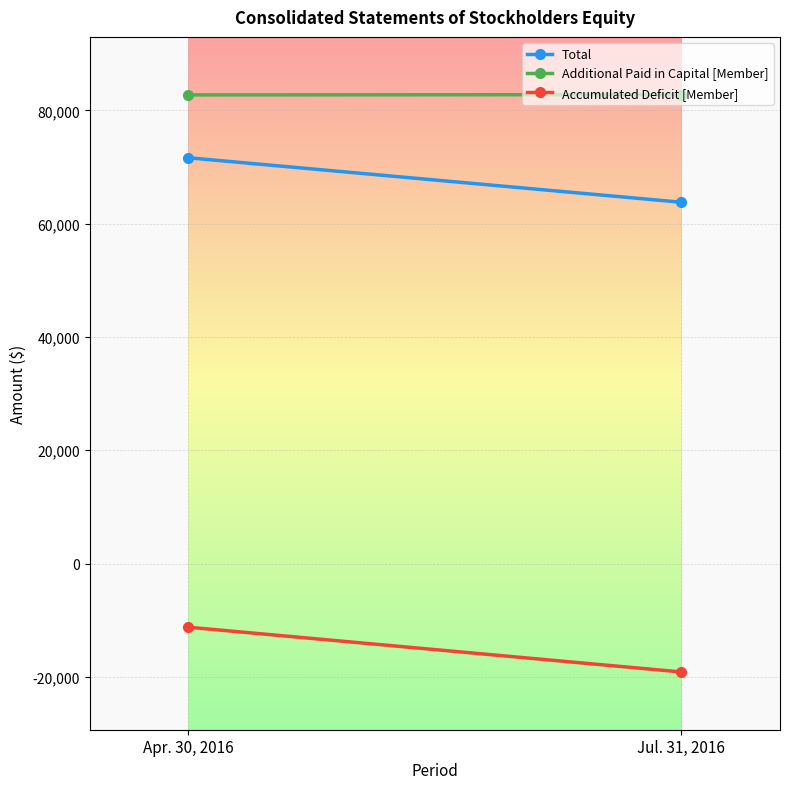

Between Apr. 30, 2016 and Jul. 31, 2016, which is larger?

Apr. 30, 2016